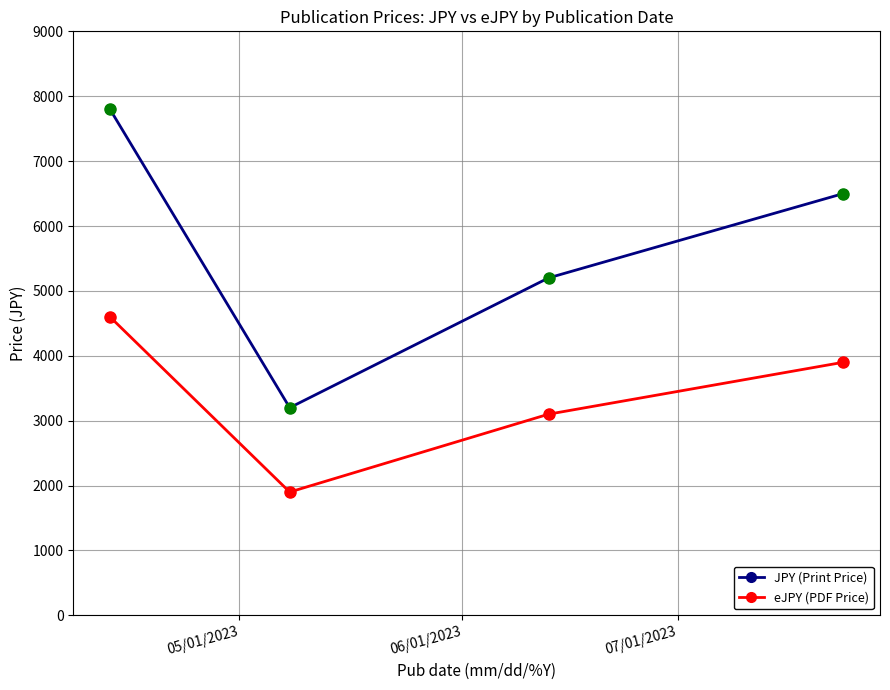

Rank the series by their maximum value, from highest to lowest.

JPY (Print Price), eJPY (PDF Price)